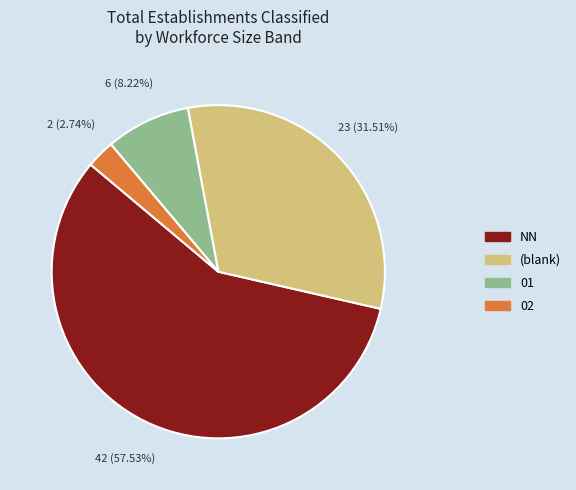

Does any single category account for the majority?

Yes